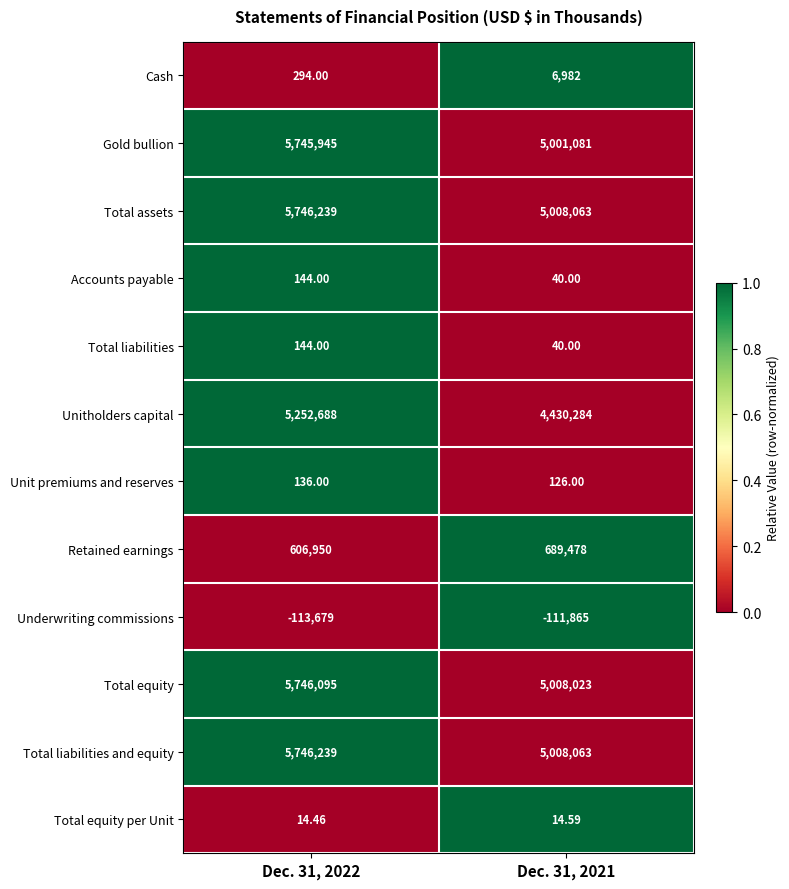

Which series has the widest spread of values?

Unitholders capital